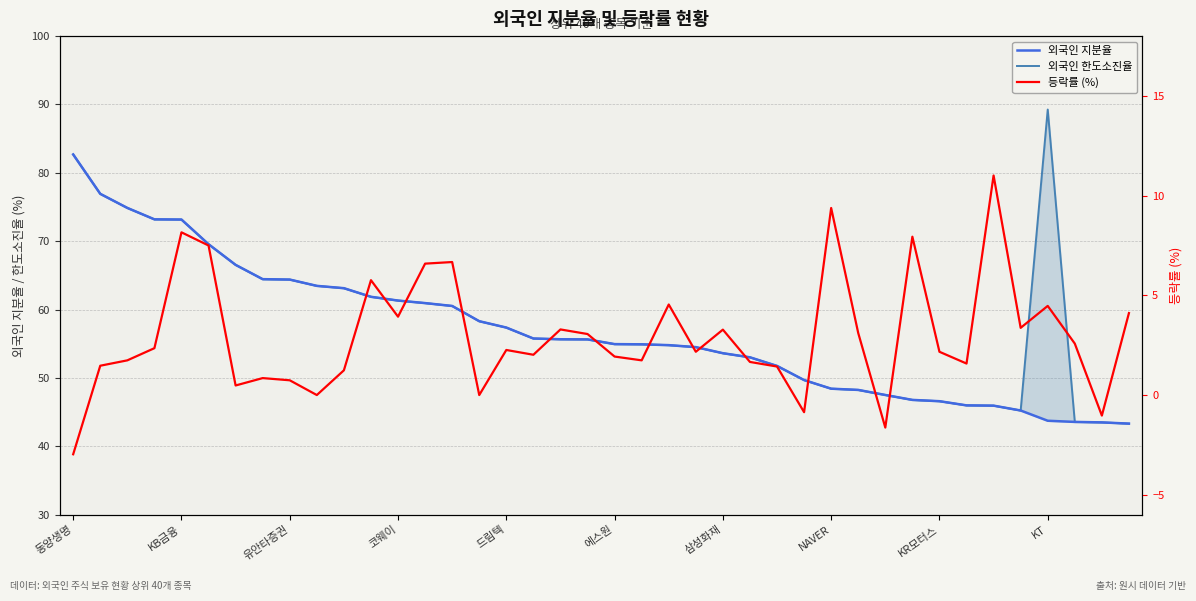

Which series has the largest range (max minus min)?

외국인 한도소진율